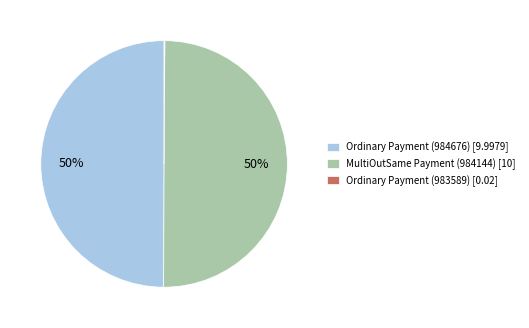

True or false: Ordinary Payment (984676) [9.9979] accounts for 42% of the total.

False